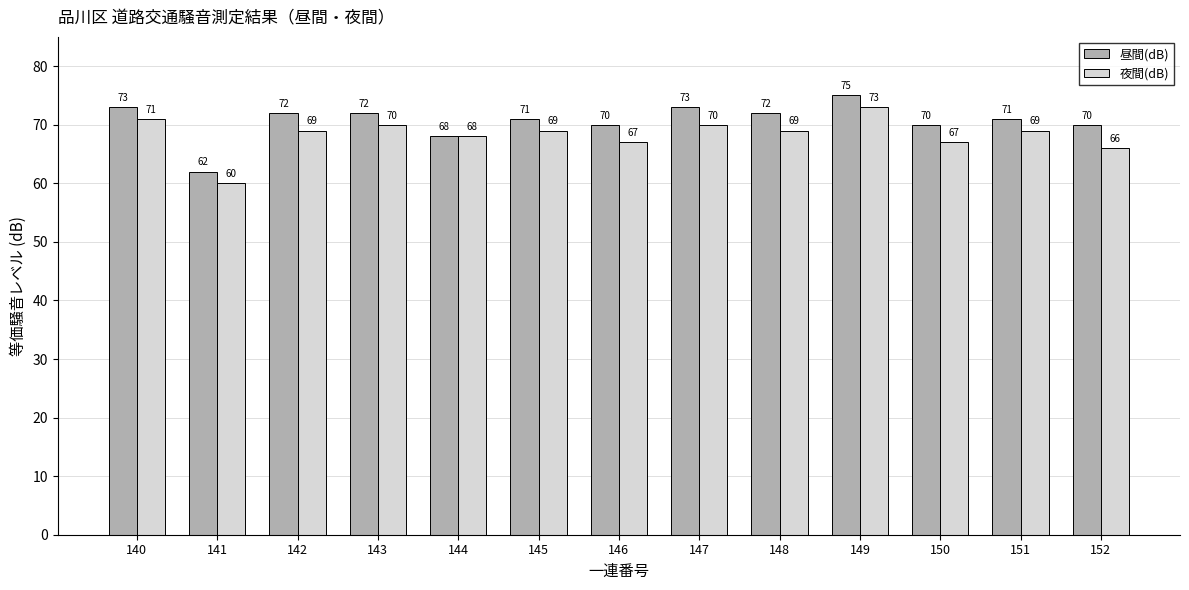

Does the chart contain any negative values?

No